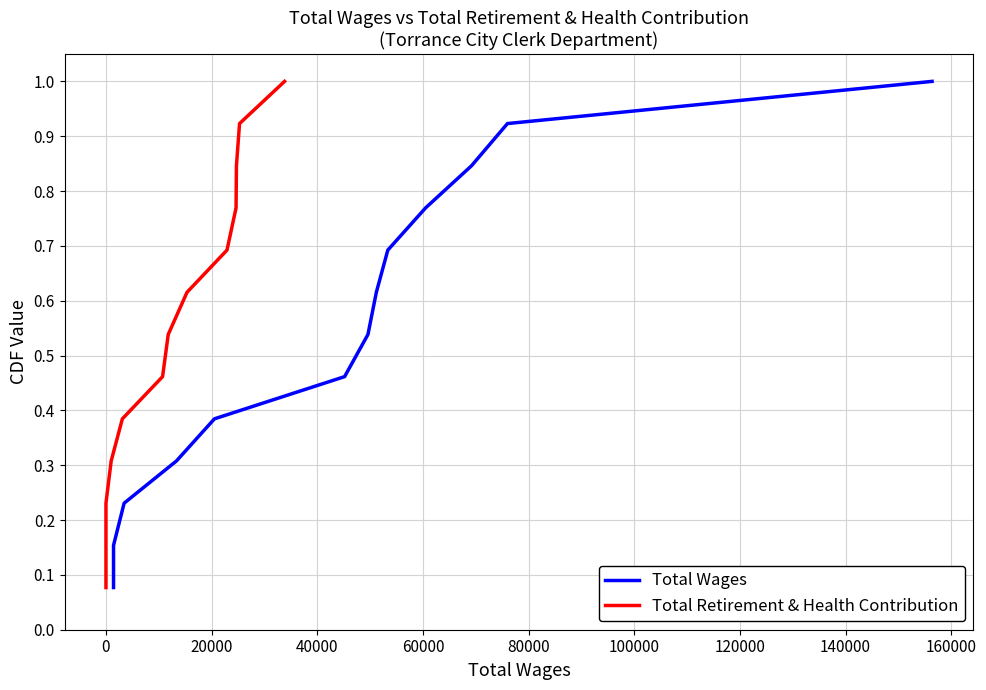

What is the sum of all Total Retirement & Health Contribution values?

7.0